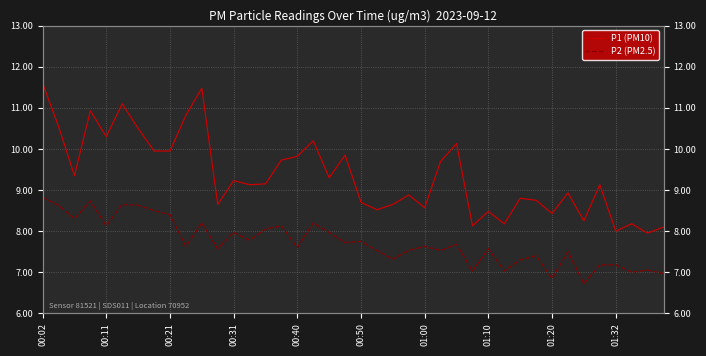

True or false: P2 (PM2.5) and P1 (PM10) cross at least once.

False